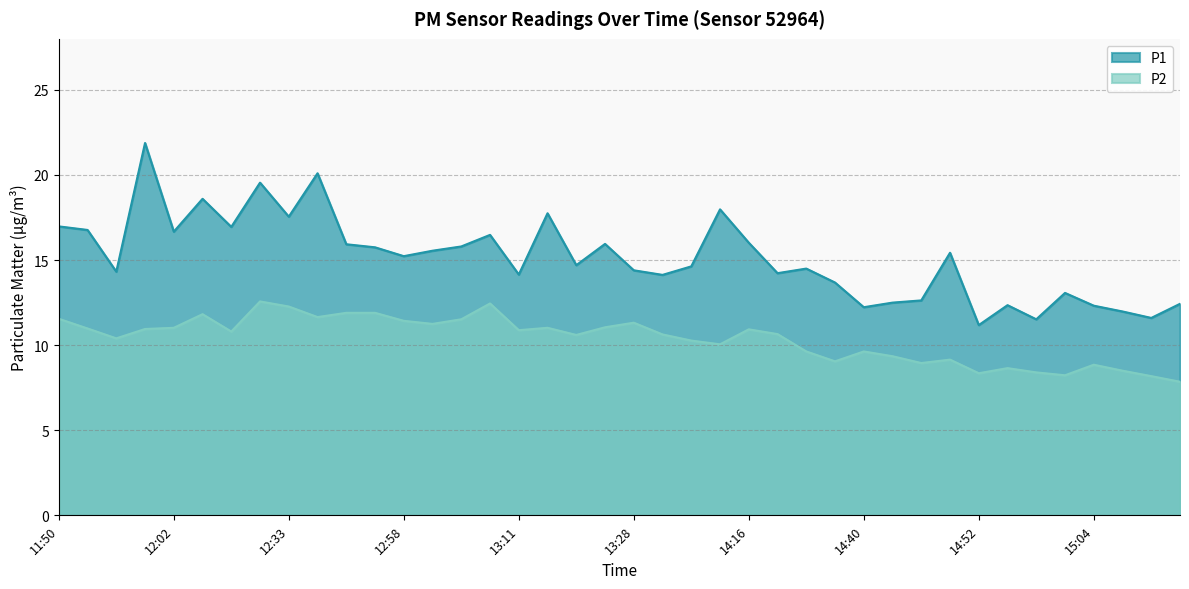

What is the approximate value of P2 at 11:59?

10.9